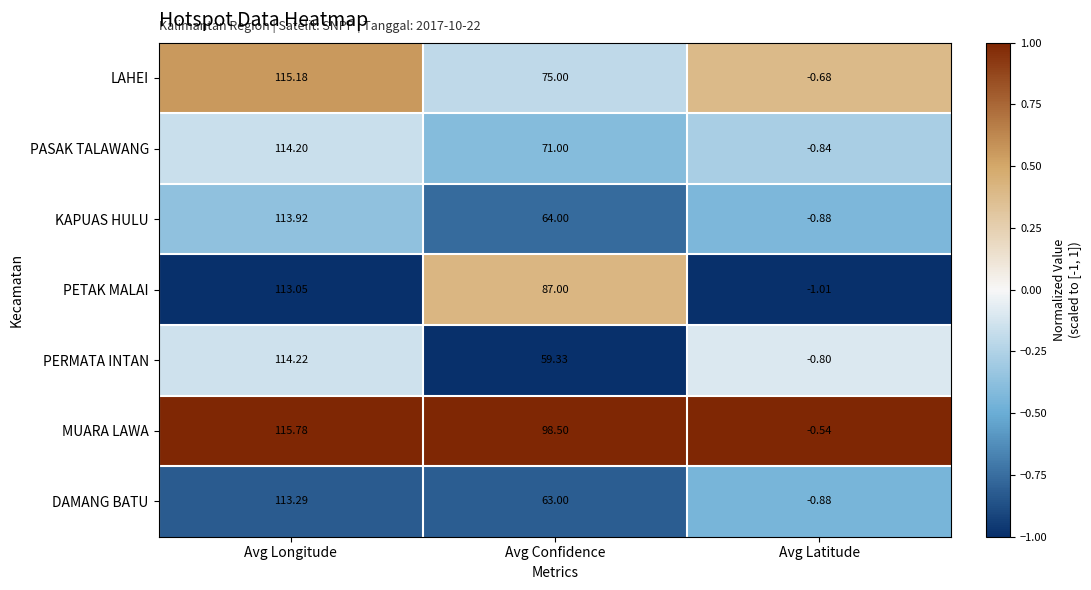

Is the value of PASAK TALAWANG at Avg Latitude greater than the value of PETAK MALAI at Avg Confidence?

No